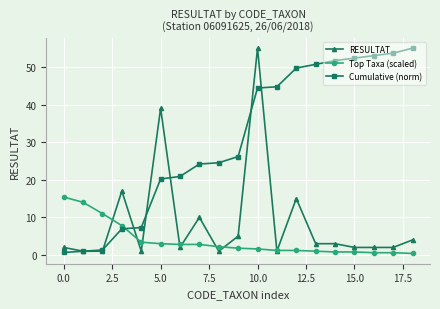

Which series has the largest total across all categories?

Cumulative (norm)